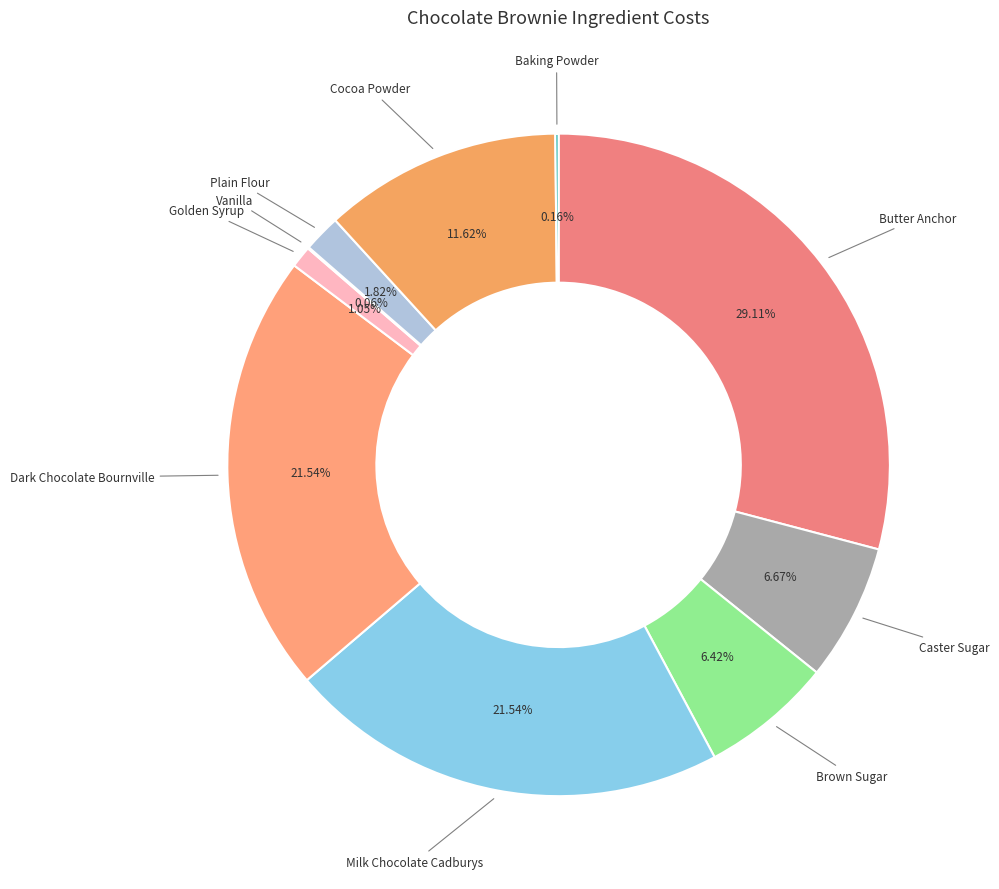

To the nearest percent, what is the difference between the Caster Sugar and Plain Flour slice percentages?

5%